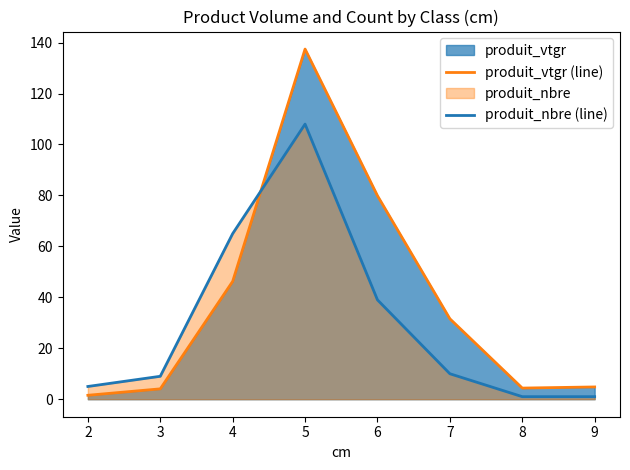

Which series has the largest total across all categories?

produit_vtgr (line)